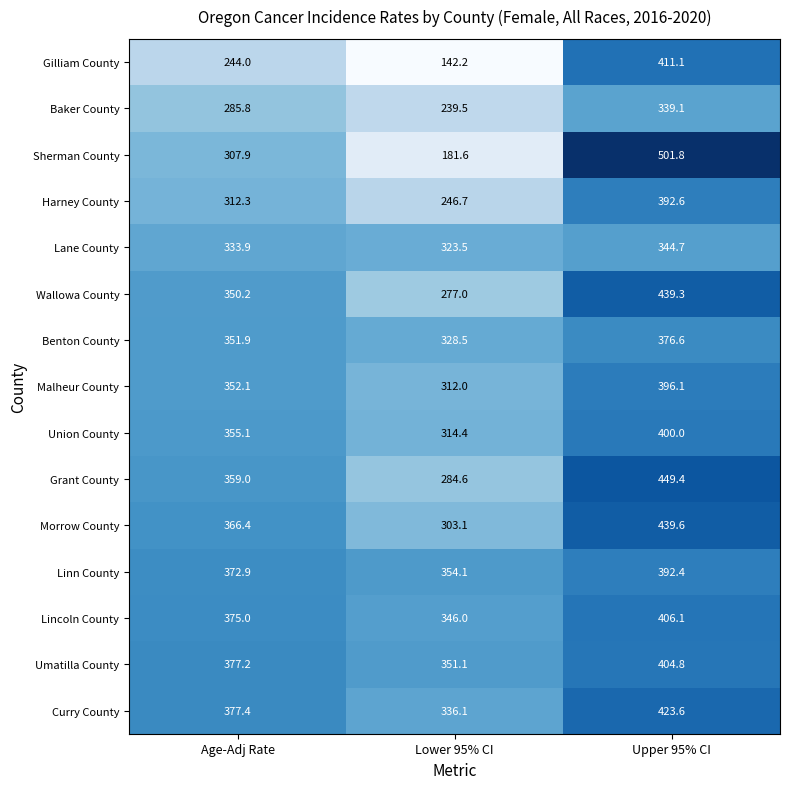

Rank the series at Upper 95% CI from lowest to highest value.

Baker County, Lane County, Benton County, Linn County, Harney County, Malheur County, Union County, Umatilla County, Lincoln County, Gilliam County, Curry County, Wallowa County, Morrow County, Grant County, Sherman County